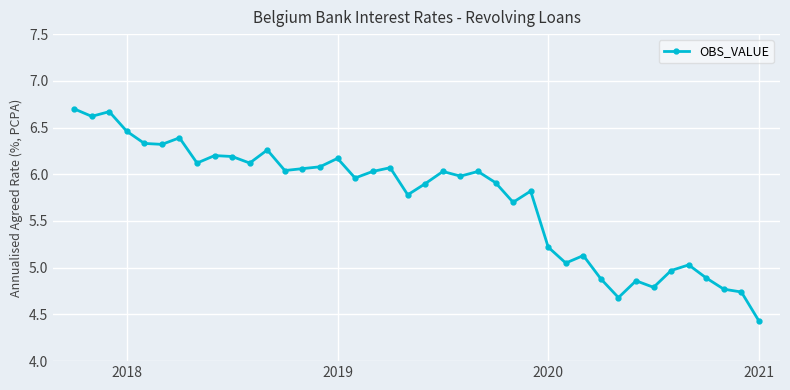

What is the difference between the maximum and second lowest values?

2.0